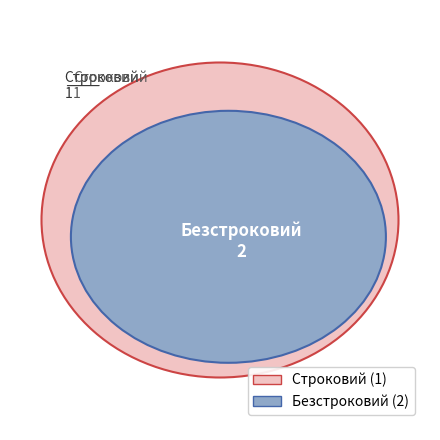

Combined, what portion of the pie is Безстроковий and Строковий?

100.0%